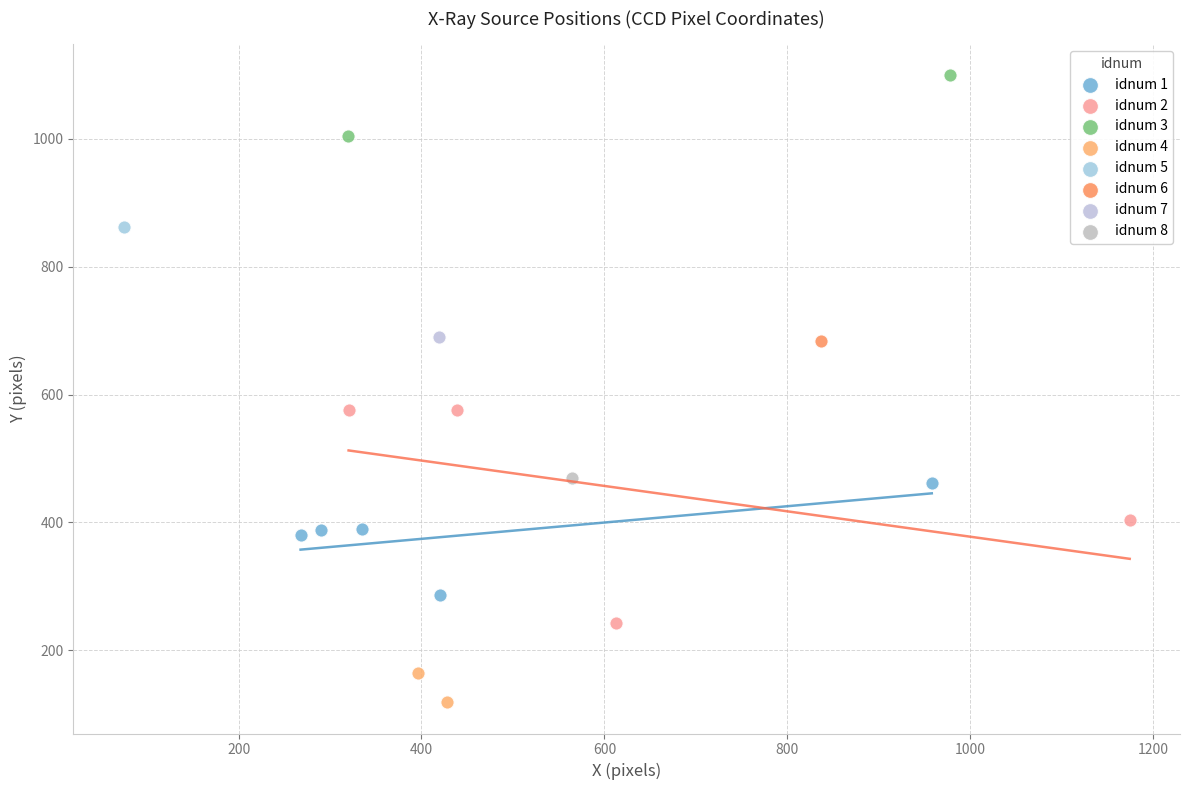

What are all the series names shown in the legend?

idnum 1, idnum 2, idnum 3, idnum 4, idnum 5, idnum 6, idnum 7, idnum 8